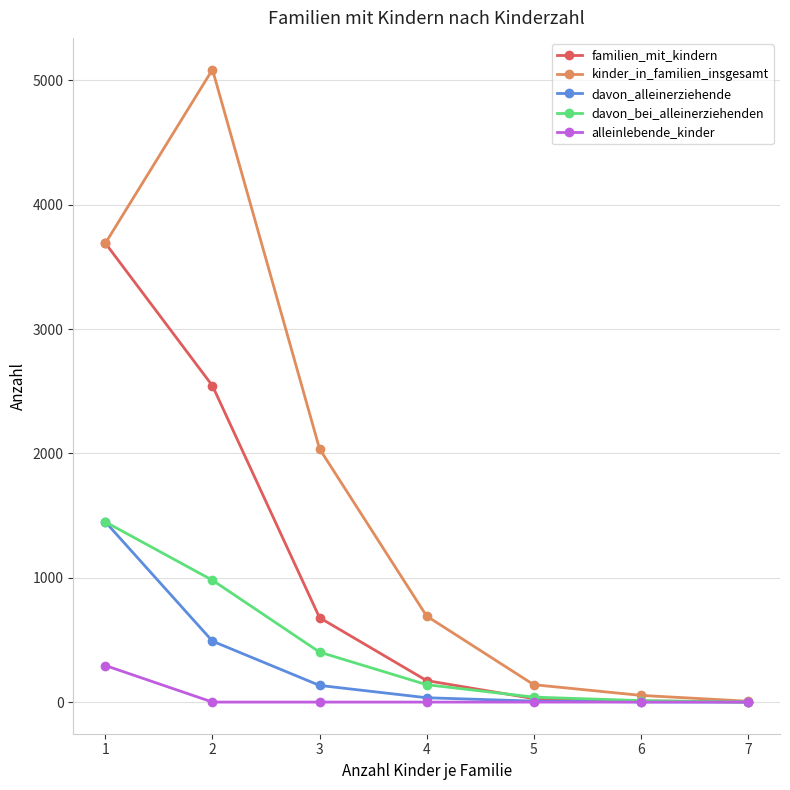

Where does the davon_alleinerziehende series first go above 35?

1